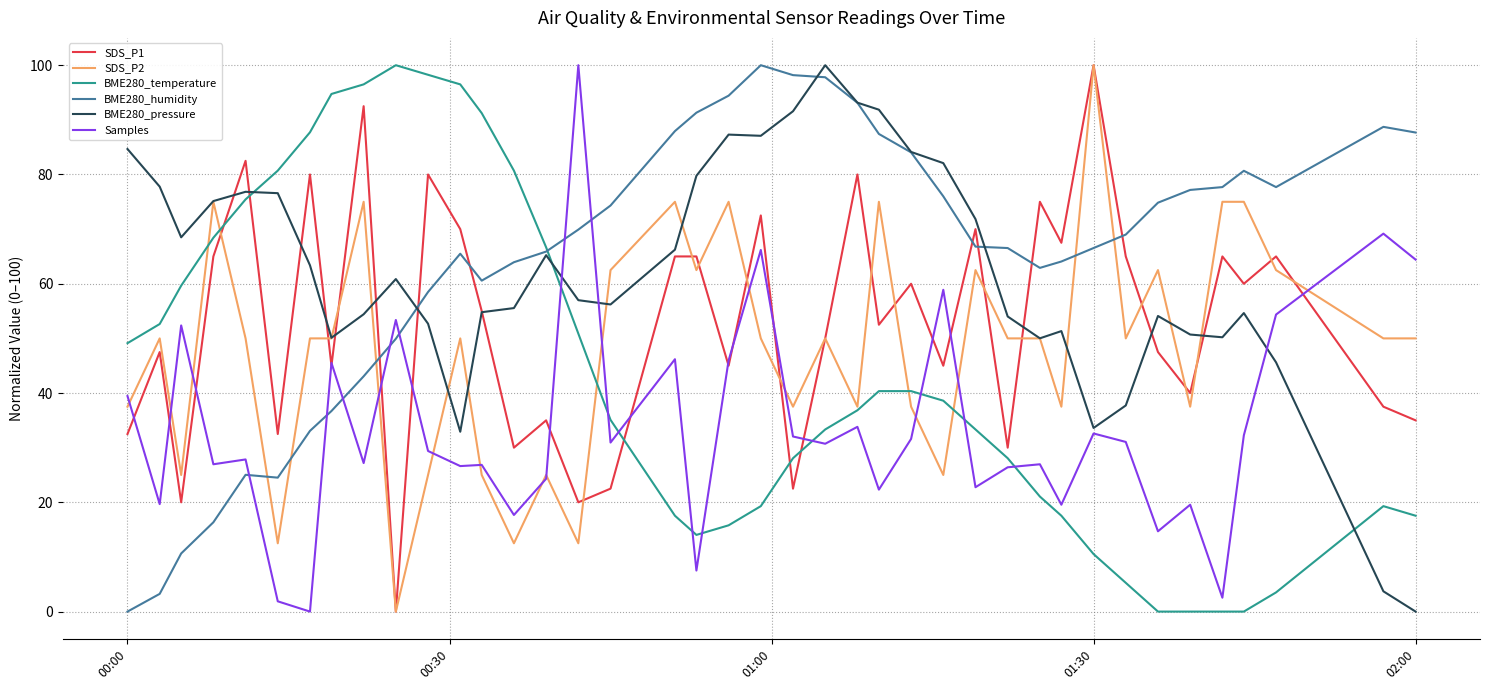

After their last crossing, which series has the higher values: BME280_temperature or SDS_P1?

SDS_P1